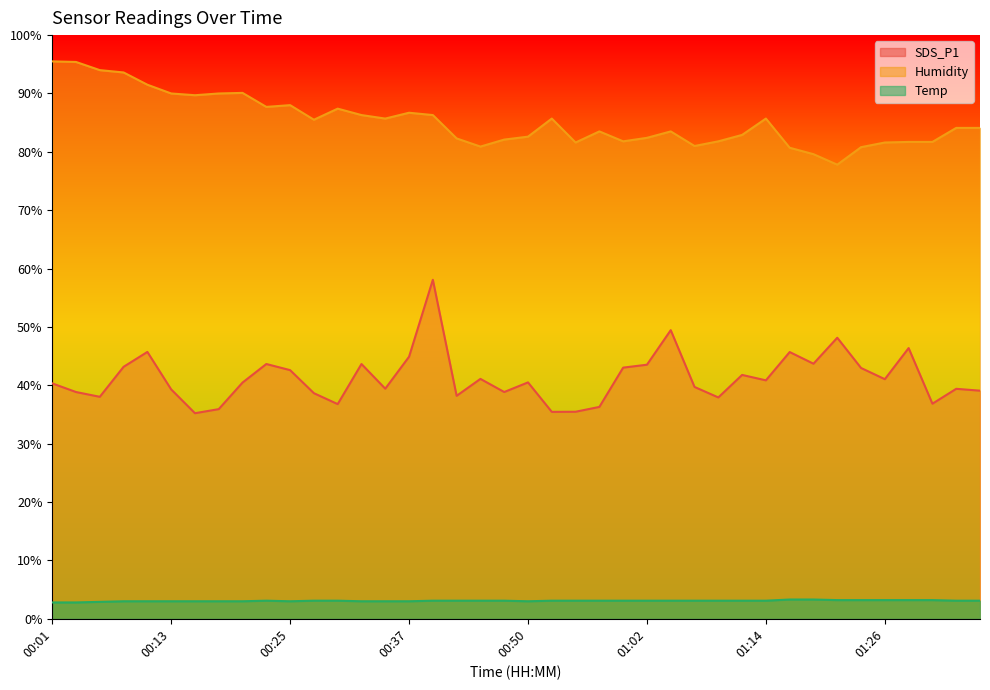

Is the value of SDS_P1 at 01:12 greater than the value of Temp at 00:18?

Yes